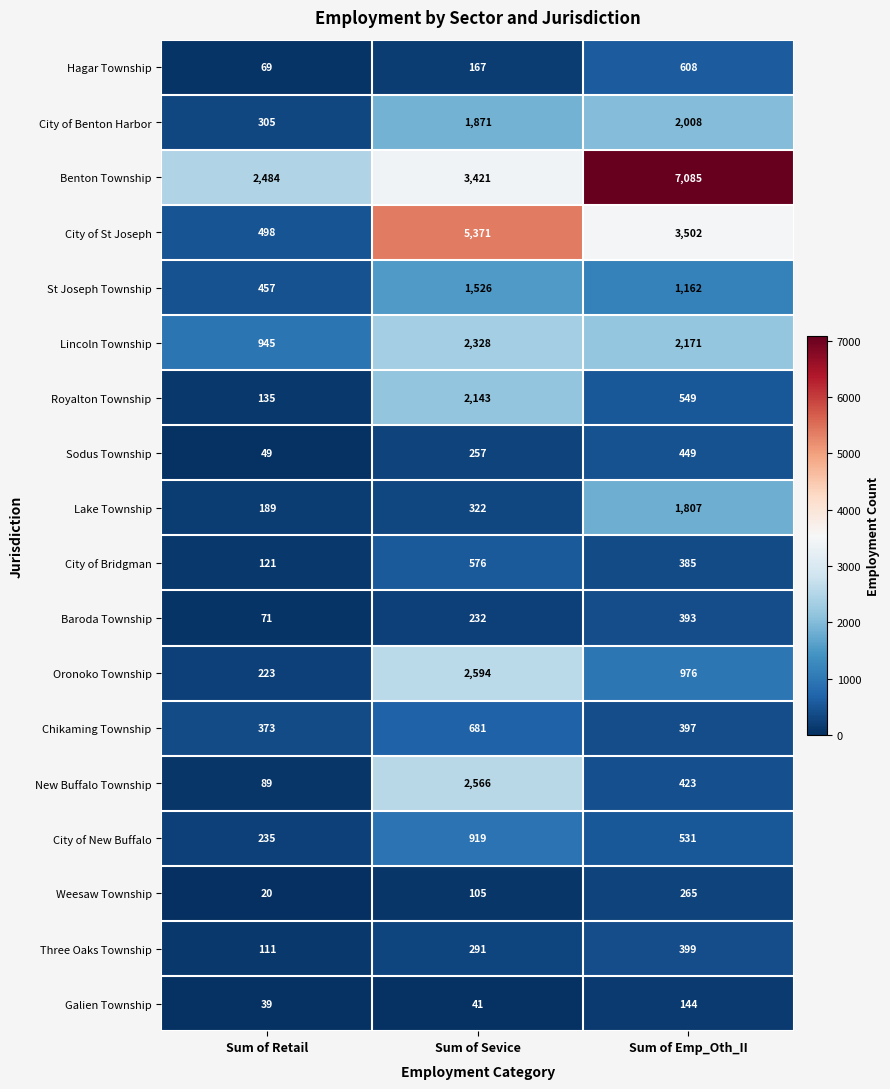

How many data points in Royalton Township are less than 549?

1